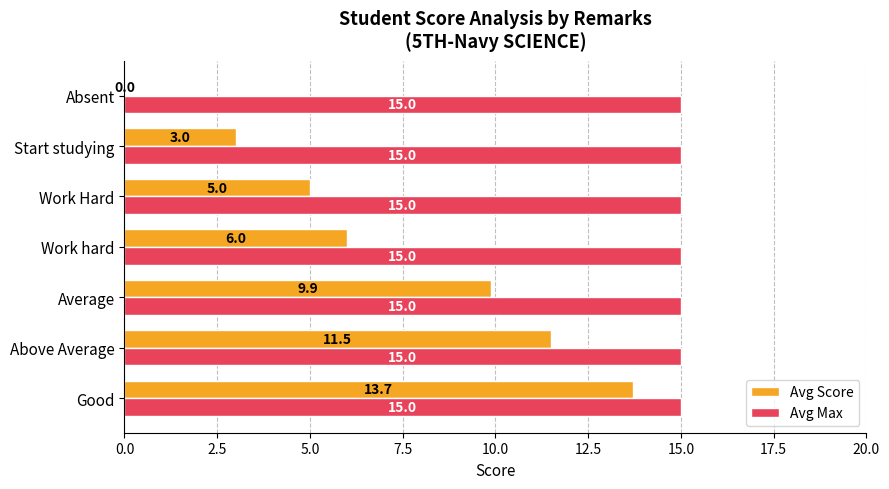

Is it true that Avg Score equals 5.0 at Work Hard?

True